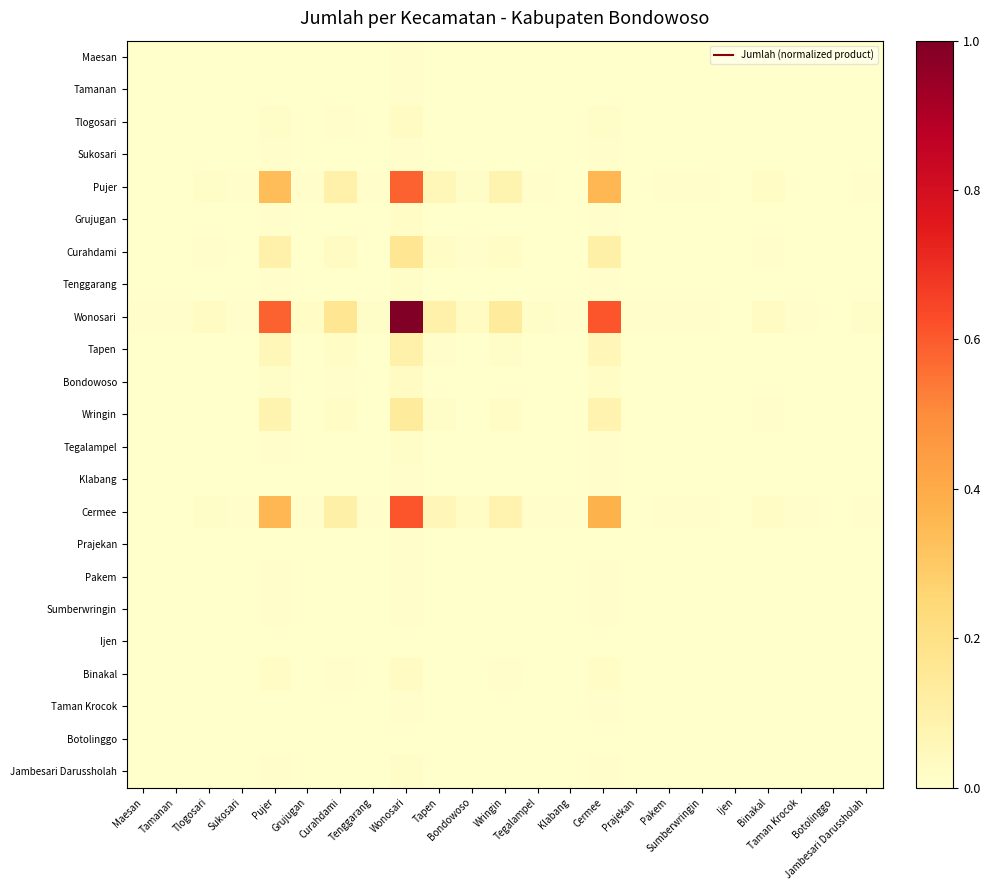

Reading left to right, list all the values displayed in this chart.

Maesan: Maesan=0.0	Tamanan=0.0	Tlogosari=0.0	Sukosari=0.0	Pujer=0.0	Grujugan=0.0	Curahdami=0.0	Tenggarang=0.0	Wonosari=0.0	Tapen=0.0	Bondowoso=0.0	Wringin=0.0	Tegalampel=0.0	Klabang=0.0	Cermee=0.0	Prajekan=0.0	Pakem=0.0	Sumberwringin=0.0	Ijen=0.0	Binakal=0.0	Taman Krocok=0.0	Botolinggo=0.0	Jambesari Darussholah=0.0
Tamanan: Maesan=0.0	Tamanan=0.0	Tlogosari=0.0	Sukosari=0.0	Pujer=0.0	Grujugan=0.0	Curahdami=0.0	Tenggarang=0.0	Wonosari=0.0	Tapen=0.0	Bondowoso=0.0	Wringin=0.0	Tegalampel=0.0	Klabang=0.0	Cermee=0.0	Prajekan=0.0	Pakem=0.0	Sumberwringin=0.0	Ijen=0.0	Binakal=0.0	Taman Krocok=0.0	Botolinggo=0.0	Jambesari Darussholah=0.0
Tlogosari: Maesan=0.0	Tamanan=0.0	Tlogosari=0.0	Sukosari=0.0	Pujer=0.0	Grujugan=0.0	Curahdami=0.0	Tenggarang=0.0	Wonosari=0.0	Tapen=0.0	Bondowoso=0.0	Wringin=0.0	Tegalampel=0.0	Klabang=0.0	Cermee=0.0	Prajekan=0.0	Pakem=0.0	Sumberwringin=0.0	Ijen=0.0	Binakal=0.0	Taman Krocok=0.0	Botolinggo=0.0	Jambesari Darussholah=0.0
Sukosari: Maesan=0.0	Tamanan=0.0	Tlogosari=0.0	Sukosari=0.0	Pujer=0.0	Grujugan=0.0	Curahdami=0.0	Tenggarang=0.0	Wonosari=0.0	Tapen=0.0	Bondowoso=0.0	Wringin=0.0	Tegalampel=0.0	Klabang=0.0	Cermee=0.0	Prajekan=0.0	Pakem=0.0	Sumberwringin=0.0	Ijen=0.0	Binakal=0.0	Taman Krocok=0.0	Botolinggo=0.0	Jambesari Darussholah=0.0
Pujer: Maesan=0.0	Tamanan=0.0	Tlogosari=0.0	Sukosari=0.0	Pujer=0.3	Grujugan=0.0	Curahdami=0.1	Tenggarang=0.0	Wonosari=0.6	Tapen=0.1	Bondowoso=0.0	Wringin=0.1	Tegalampel=0.0	Klabang=0.0	Cermee=0.4	Prajekan=0.0	Pakem=0.0	Sumberwringin=0.0	Ijen=0.0	Binakal=0.0	Taman Krocok=0.0	Botolinggo=0.0	Jambesari Darussholah=0.0
Grujugan: Maesan=0.0	Tamanan=0.0	Tlogosari=0.0	Sukosari=0.0	Pujer=0.0	Grujugan=0.0	Curahdami=0.0	Tenggarang=0.0	Wonosari=0.0	Tapen=0.0	Bondowoso=0.0	Wringin=0.0	Tegalampel=0.0	Klabang=0.0	Cermee=0.0	Prajekan=0.0	Pakem=0.0	Sumberwringin=0.0	Ijen=0.0	Binakal=0.0	Taman Krocok=0.0	Botolinggo=0.0	Jambesari Darussholah=0.0
Curahdami: Maesan=0.0	Tamanan=0.0	Tlogosari=0.0	Sukosari=0.0	Pujer=0.1	Grujugan=0.0	Curahdami=0.0	Tenggarang=0.0	Wonosari=0.2	Tapen=0.0	Bondowoso=0.0	Wringin=0.0	Tegalampel=0.0	Klabang=0.0	Cermee=0.1	Prajekan=0.0	Pakem=0.0	Sumberwringin=0.0	Ijen=0.0	Binakal=0.0	Taman Krocok=0.0	Botolinggo=0.0	Jambesari Darussholah=0.0
Tenggarang: Maesan=0.0	Tamanan=0.0	Tlogosari=0.0	Sukosari=0.0	Pujer=0.0	Grujugan=0.0	Curahdami=0.0	Tenggarang=0.0	Wonosari=0.0	Tapen=0.0	Bondowoso=0.0	Wringin=0.0	Tegalampel=0.0	Klabang=0.0	Cermee=0.0	Prajekan=0.0	Pakem=0.0	Sumberwringin=0.0	Ijen=0.0	Binakal=0.0	Taman Krocok=0.0	Botolinggo=0.0	Jambesari Darussholah=0.0
Wonosari: Maesan=0.0	Tamanan=0.0	Tlogosari=0.0	Sukosari=0.0	Pujer=0.6	Grujugan=0.0	Curahdami=0.2	Tenggarang=0.0	Wonosari=1.0	Tapen=0.1	Bondowoso=0.0	Wringin=0.1	Tegalampel=0.0	Klabang=0.0	Cermee=0.6	Prajekan=0.0	Pakem=0.0	Sumberwringin=0.0	Ijen=0.0	Binakal=0.0	Taman Krocok=0.0	Botolinggo=0.0	Jambesari Darussholah=0.0
Tapen: Maesan=0.0	Tamanan=0.0	Tlogosari=0.0	Sukosari=0.0	Pujer=0.1	Grujugan=0.0	Curahdami=0.0	Tenggarang=0.0	Wonosari=0.1	Tapen=0.0	Bondowoso=0.0	Wringin=0.0	Tegalampel=0.0	Klabang=0.0	Cermee=0.1	Prajekan=0.0	Pakem=0.0	Sumberwringin=0.0	Ijen=0.0	Binakal=0.0	Taman Krocok=0.0	Botolinggo=0.0	Jambesari Darussholah=0.0
Bondowoso: Maesan=0.0	Tamanan=0.0	Tlogosari=0.0	Sukosari=0.0	Pujer=0.0	Grujugan=0.0	Curahdami=0.0	Tenggarang=0.0	Wonosari=0.0	Tapen=0.0	Bondowoso=0.0	Wringin=0.0	Tegalampel=0.0	Klabang=0.0	Cermee=0.0	Prajekan=0.0	Pakem=0.0	Sumberwringin=0.0	Ijen=0.0	Binakal=0.0	Taman Krocok=0.0	Botolinggo=0.0	Jambesari Darussholah=0.0
Wringin: Maesan=0.0	Tamanan=0.0	Tlogosari=0.0	Sukosari=0.0	Pujer=0.1	Grujugan=0.0	Curahdami=0.0	Tenggarang=0.0	Wonosari=0.1	Tapen=0.0	Bondowoso=0.0	Wringin=0.0	Tegalampel=0.0	Klabang=0.0	Cermee=0.1	Prajekan=0.0	Pakem=0.0	Sumberwringin=0.0	Ijen=0.0	Binakal=0.0	Taman Krocok=0.0	Botolinggo=0.0	Jambesari Darussholah=0.0
Tegalampel: Maesan=0.0	Tamanan=0.0	Tlogosari=0.0	Sukosari=0.0	Pujer=0.0	Grujugan=0.0	Curahdami=0.0	Tenggarang=0.0	Wonosari=0.0	Tapen=0.0	Bondowoso=0.0	Wringin=0.0	Tegalampel=0.0	Klabang=0.0	Cermee=0.0	Prajekan=0.0	Pakem=0.0	Sumberwringin=0.0	Ijen=0.0	Binakal=0.0	Taman Krocok=0.0	Botolinggo=0.0	Jambesari Darussholah=0.0
Klabang: Maesan=0.0	Tamanan=0.0	Tlogosari=0.0	Sukosari=0.0	Pujer=0.0	Grujugan=0.0	Curahdami=0.0	Tenggarang=0.0	Wonosari=0.0	Tapen=0.0	Bondowoso=0.0	Wringin=0.0	Tegalampel=0.0	Klabang=0.0	Cermee=0.0	Prajekan=0.0	Pakem=0.0	Sumberwringin=0.0	Ijen=0.0	Binakal=0.0	Taman Krocok=0.0	Botolinggo=0.0	Jambesari Darussholah=0.0
Cermee: Maesan=0.0	Tamanan=0.0	Tlogosari=0.0	Sukosari=0.0	Pujer=0.4	Grujugan=0.0	Curahdami=0.1	Tenggarang=0.0	Wonosari=0.6	Tapen=0.1	Bondowoso=0.0	Wringin=0.1	Tegalampel=0.0	Klabang=0.0	Cermee=0.4	Prajekan=0.0	Pakem=0.0	Sumberwringin=0.0	Ijen=0.0	Binakal=0.0	Taman Krocok=0.0	Botolinggo=0.0	Jambesari Darussholah=0.0
Prajekan: Maesan=0.0	Tamanan=0.0	Tlogosari=0.0	Sukosari=0.0	Pujer=0.0	Grujugan=0.0	Curahdami=0.0	Tenggarang=0.0	Wonosari=0.0	Tapen=0.0	Bondowoso=0.0	Wringin=0.0	Tegalampel=0.0	Klabang=0.0	Cermee=0.0	Prajekan=0.0	Pakem=0.0	Sumberwringin=0.0	Ijen=0.0	Binakal=0.0	Taman Krocok=0.0	Botolinggo=0.0	Jambesari Darussholah=0.0
Pakem: Maesan=0.0	Tamanan=0.0	Tlogosari=0.0	Sukosari=0.0	Pujer=0.0	Grujugan=0.0	Curahdami=0.0	Tenggarang=0.0	Wonosari=0.0	Tapen=0.0	Bondowoso=0.0	Wringin=0.0	Tegalampel=0.0	Klabang=0.0	Cermee=0.0	Prajekan=0.0	Pakem=0.0	Sumberwringin=0.0	Ijen=0.0	Binakal=0.0	Taman Krocok=0.0	Botolinggo=0.0	Jambesari Darussholah=0.0
Sumberwringin: Maesan=0.0	Tamanan=0.0	Tlogosari=0.0	Sukosari=0.0	Pujer=0.0	Grujugan=0.0	Curahdami=0.0	Tenggarang=0.0	Wonosari=0.0	Tapen=0.0	Bondowoso=0.0	Wringin=0.0	Tegalampel=0.0	Klabang=0.0	Cermee=0.0	Prajekan=0.0	Pakem=0.0	Sumberwringin=0.0	Ijen=0.0	Binakal=0.0	Taman Krocok=0.0	Botolinggo=0.0	Jambesari Darussholah=0.0
Ijen: Maesan=0.0	Tamanan=0.0	Tlogosari=0.0	Sukosari=0.0	Pujer=0.0	Grujugan=0.0	Curahdami=0.0	Tenggarang=0.0	Wonosari=0.0	Tapen=0.0	Bondowoso=0.0	Wringin=0.0	Tegalampel=0.0	Klabang=0.0	Cermee=0.0	Prajekan=0.0	Pakem=0.0	Sumberwringin=0.0	Ijen=0.0	Binakal=0.0	Taman Krocok=0.0	Botolinggo=0.0	Jambesari Darussholah=0.0
Binakal: Maesan=0.0	Tamanan=0.0	Tlogosari=0.0	Sukosari=0.0	Pujer=0.0	Grujugan=0.0	Curahdami=0.0	Tenggarang=0.0	Wonosari=0.0	Tapen=0.0	Bondowoso=0.0	Wringin=0.0	Tegalampel=0.0	Klabang=0.0	Cermee=0.0	Prajekan=0.0	Pakem=0.0	Sumberwringin=0.0	Ijen=0.0	Binakal=0.0	Taman Krocok=0.0	Botolinggo=0.0	Jambesari Darussholah=0.0
Taman Krocok: Maesan=0.0	Tamanan=0.0	Tlogosari=0.0	Sukosari=0.0	Pujer=0.0	Grujugan=0.0	Curahdami=0.0	Tenggarang=0.0	Wonosari=0.0	Tapen=0.0	Bondowoso=0.0	Wringin=0.0	Tegalampel=0.0	Klabang=0.0	Cermee=0.0	Prajekan=0.0	Pakem=0.0	Sumberwringin=0.0	Ijen=0.0	Binakal=0.0	Taman Krocok=0.0	Botolinggo=0.0	Jambesari Darussholah=0.0
Botolinggo: Maesan=0.0	Tamanan=0.0	Tlogosari=0.0	Sukosari=0.0	Pujer=0.0	Grujugan=0.0	Curahdami=0.0	Tenggarang=0.0	Wonosari=0.0	Tapen=0.0	Bondowoso=0.0	Wringin=0.0	Tegalampel=0.0	Klabang=0.0	Cermee=0.0	Prajekan=0.0	Pakem=0.0	Sumberwringin=0.0	Ijen=0.0	Binakal=0.0	Taman Krocok=0.0	Botolinggo=0.0	Jambesari Darussholah=0.0
Jambesari Darussholah: Maesan=0.0	Tamanan=0.0	Tlogosari=0.0	Sukosari=0.0	Pujer=0.0	Grujugan=0.0	Curahdami=0.0	Tenggarang=0.0	Wonosari=0.0	Tapen=0.0	Bondowoso=0.0	Wringin=0.0	Tegalampel=0.0	Klabang=0.0	Cermee=0.0	Prajekan=0.0	Pakem=0.0	Sumberwringin=0.0	Ijen=0.0	Binakal=0.0	Taman Krocok=0.0	Botolinggo=0.0	Jambesari Darussholah=0.0